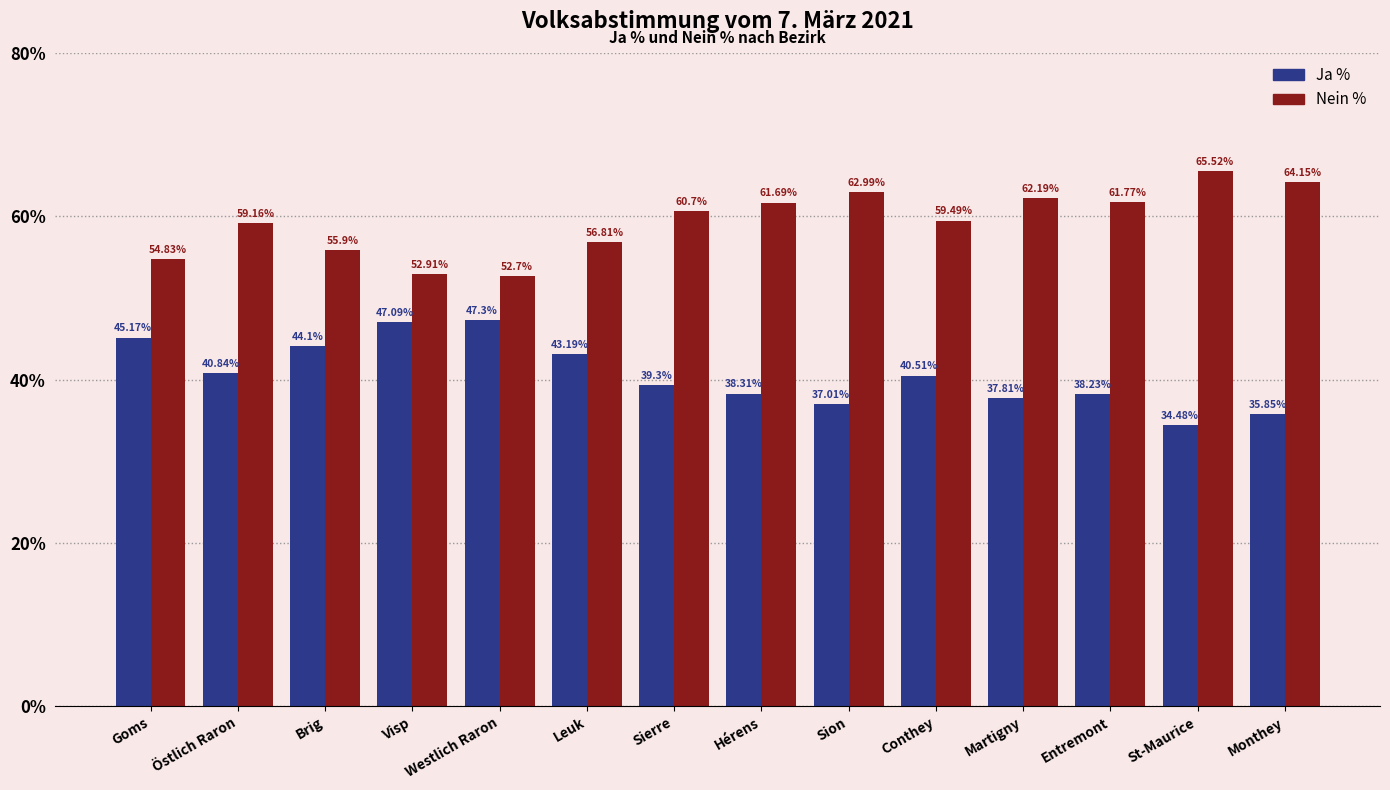

What is the spread (max minus min) of values at Sierre?

21.4